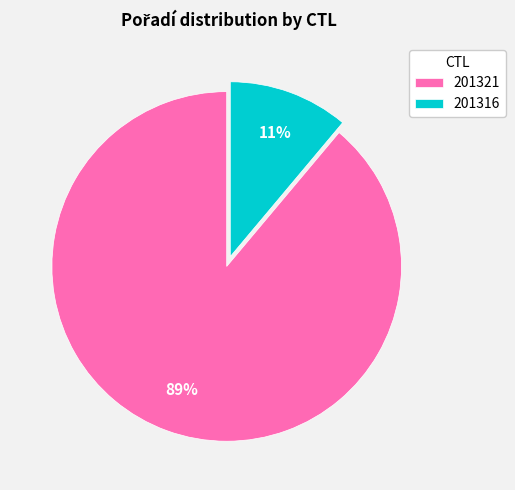

To the nearest percent, what is the difference between the 201321 and 201316 slice percentages?

78%